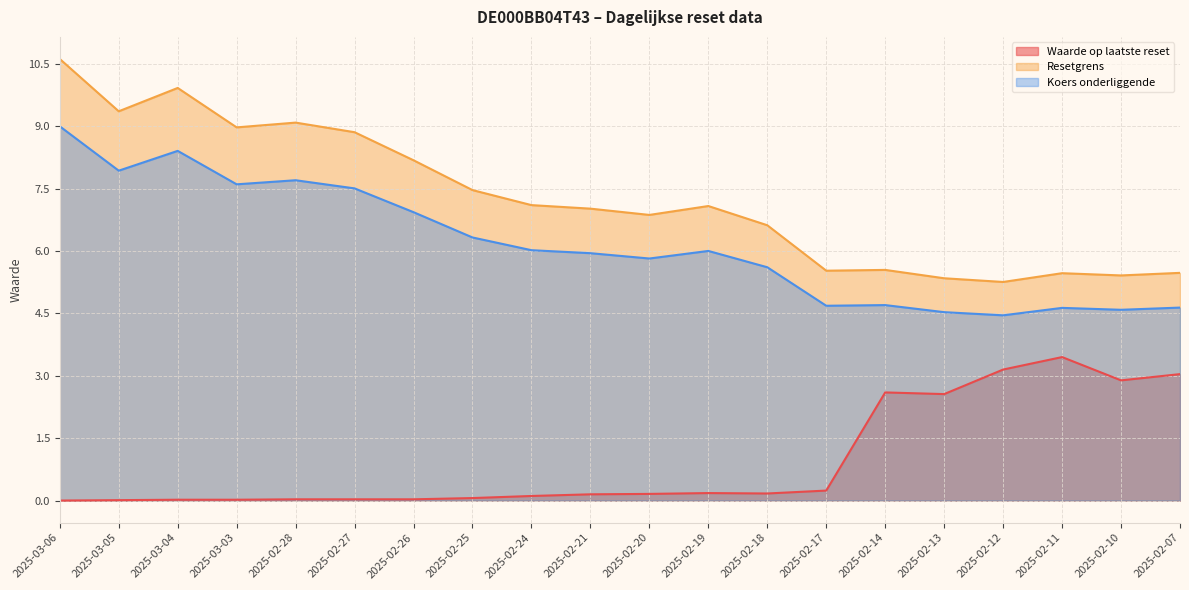

True or false: Resetgrens and Waarde op laatste reset cross at least once.

False